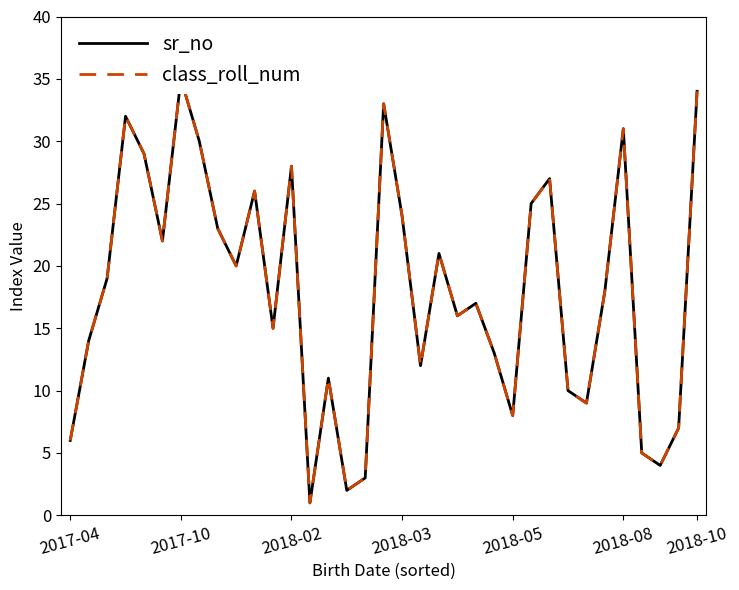

How many values in the sr_no series exceed 18?

17